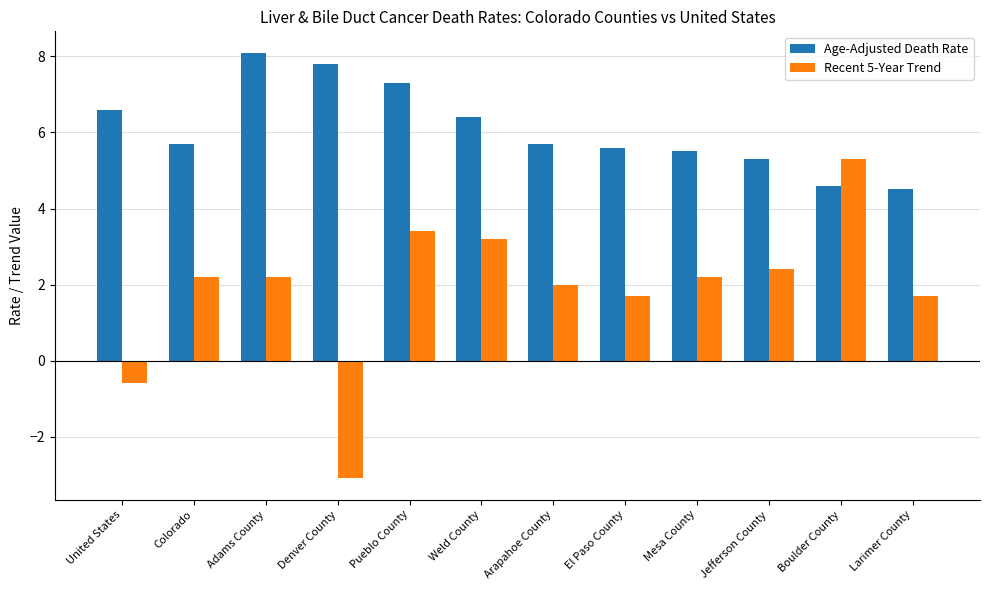

What is the spread (max minus min) of values at Arapahoe County?

3.7